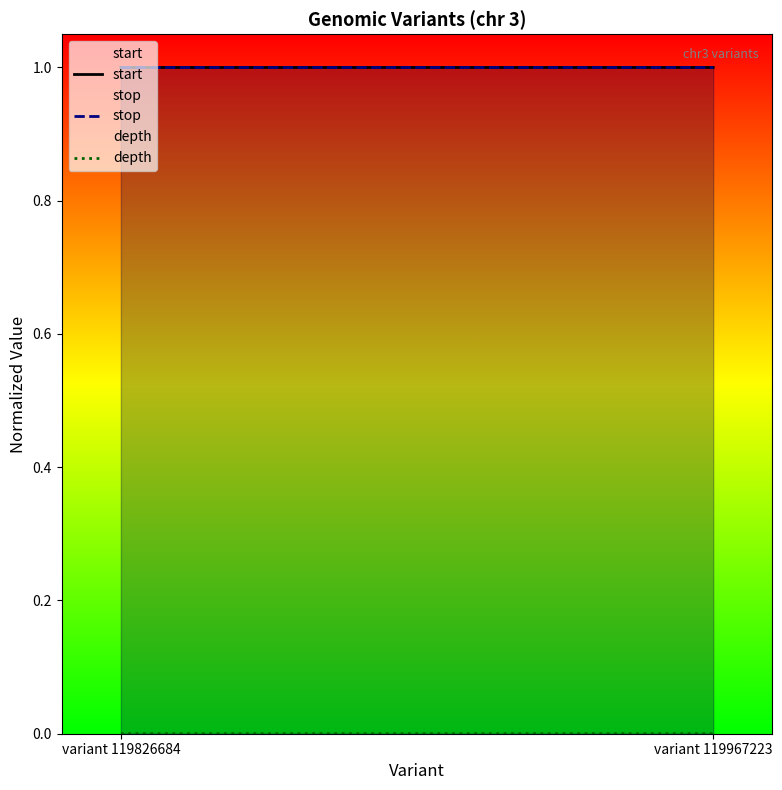

Which label corresponds to the smallest value in the chart?

variant 119826684